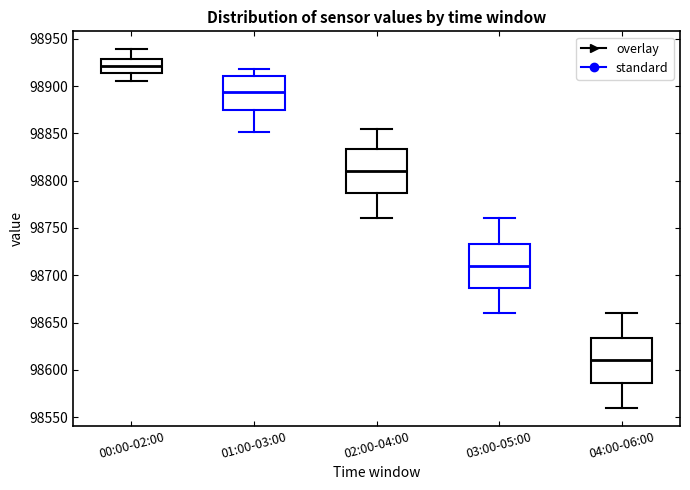

Reading left to right, read every box against the y-axis: the position of its median line, the range the box covers, and the ends of its whiskers. The values are not printed on the chart, so give them approximately, as read against the axis.

00:00-02:00: median 98920, box 98915 to 98930, whiskers 98905 to 98940
01:00-03:00: median 98895, box 98875 to 98910, whiskers 98850 to 98920
02:00-04:00: median 98810, box 98785 to 98835, whiskers 98760 to 98855
03:00-05:00: median 98710, box 98685 to 98735, whiskers 98660 to 98760
04:00-06:00: median 98610, box 98585 to 98635, whiskers 98560 to 98660